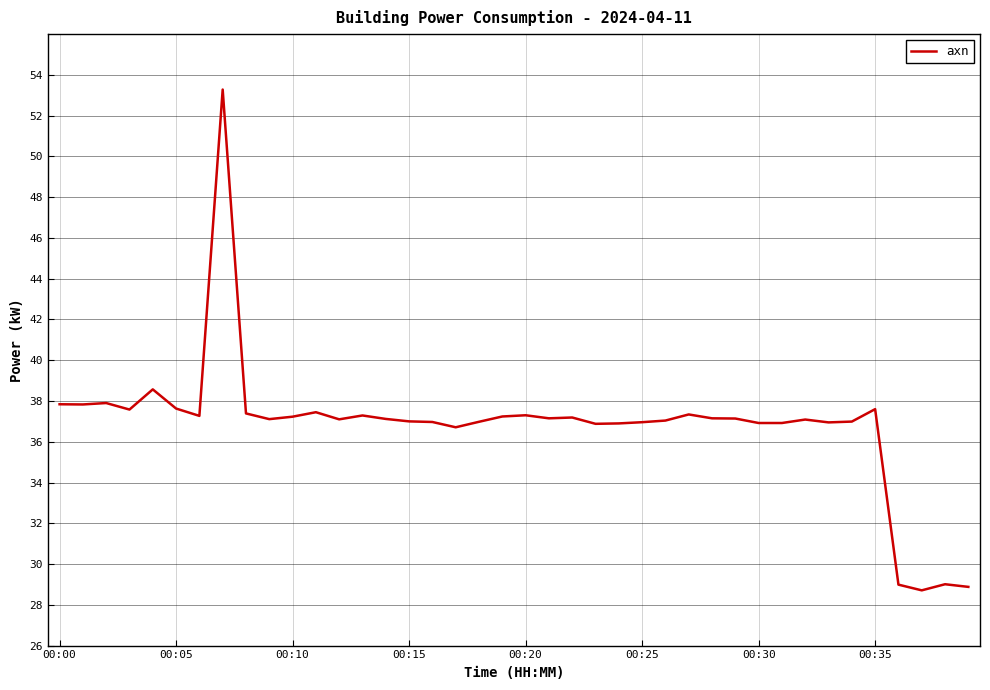

What is the smallest value displayed?

28.7